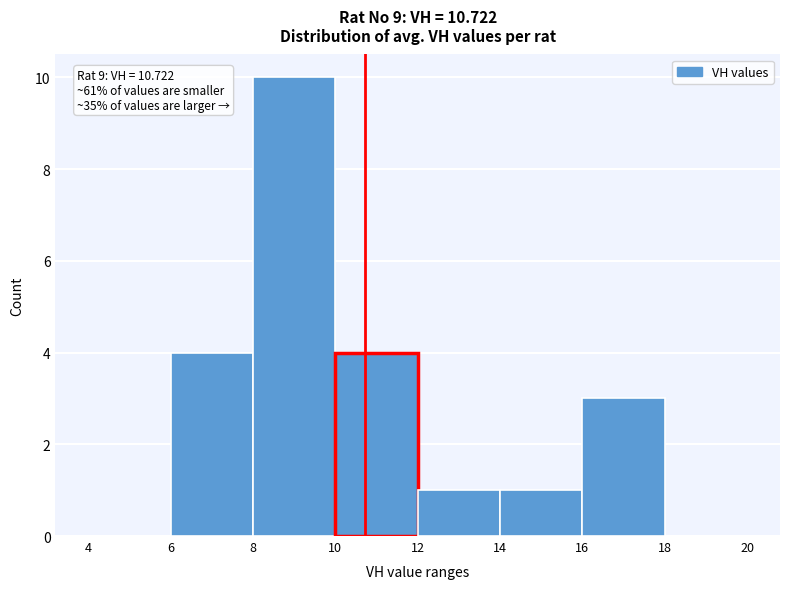

Which range on the x-axis has the tallest bar?

8 to 10